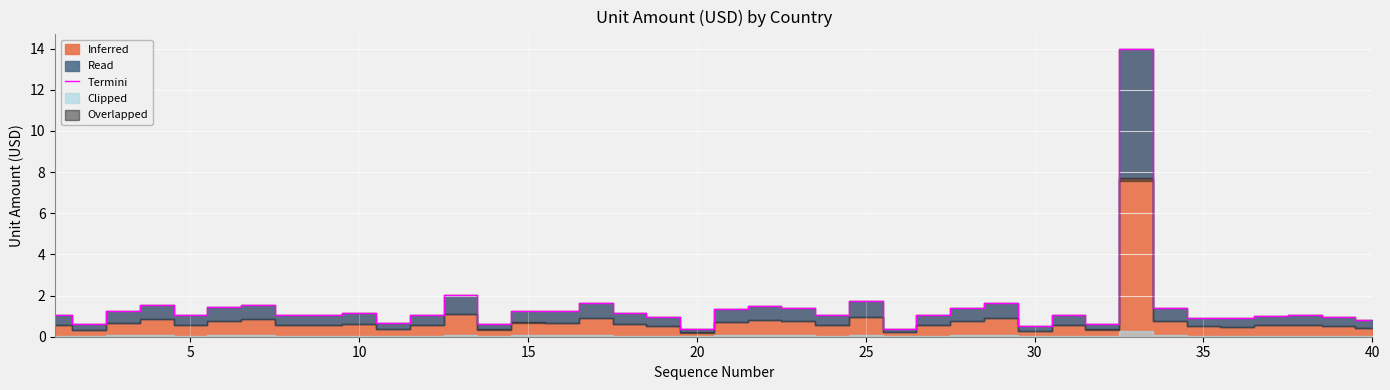

The value of Termini at 5 is 0.5. True or false?

False